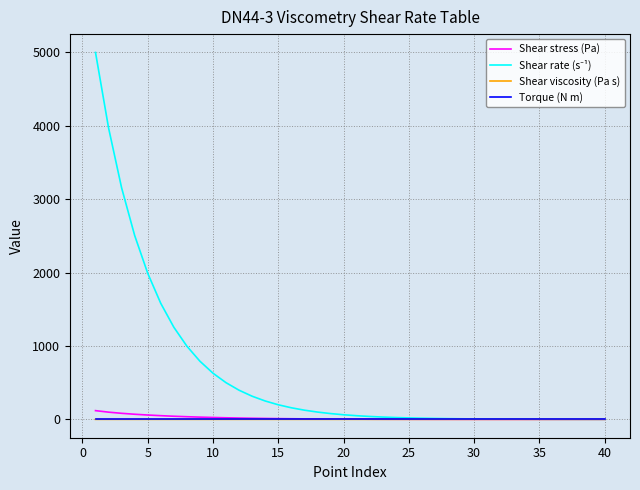

What is the greatest value displayed?

5000.0